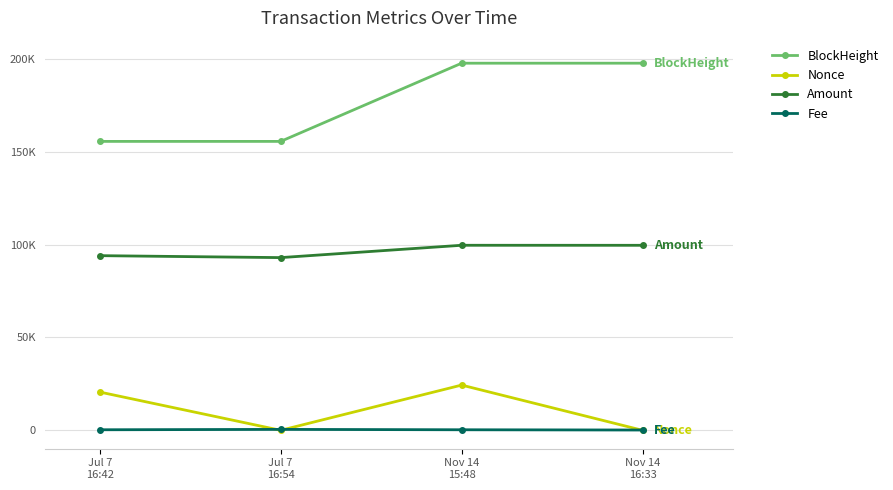

What is the sum of the Nonce values at Nov 14
15:48 and Nov 14
16:33?

24351.0